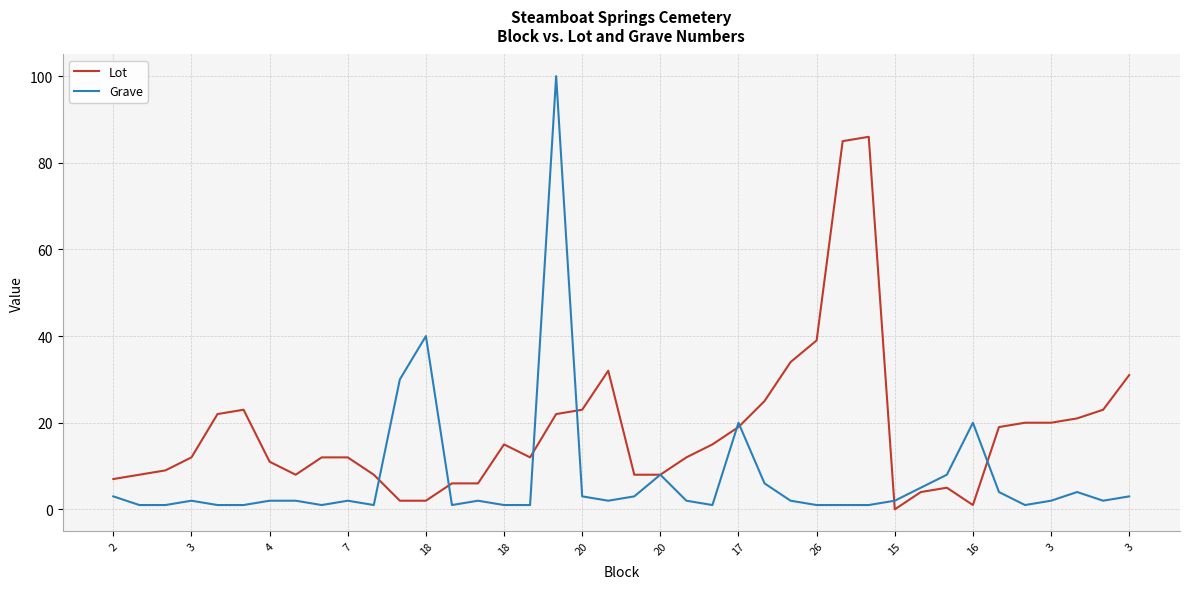

True or false: Grave has more than 1 points higher than both neighbors.

True